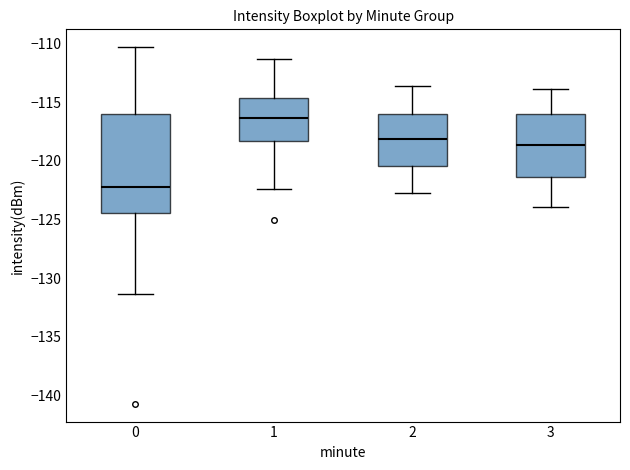

Reading left to right, transcribe this box plot: for each box, give where its median line is, the range the box spans, and where its two whiskers end, as read against the y-axis. The values are not printed on the chart, so give them approximately, as read against the axis.

0: median -122.0, box -124.5 to -116.0, whiskers -131.5 to -110.5
1: median -116.5, box -118.5 to -114.5, whiskers -122.5 to -111.5
2: median -118.0, box -120.5 to -116.0, whiskers -122.5 to -113.5
3: median -118.5, box -121.5 to -116.0, whiskers -124.0 to -114.0